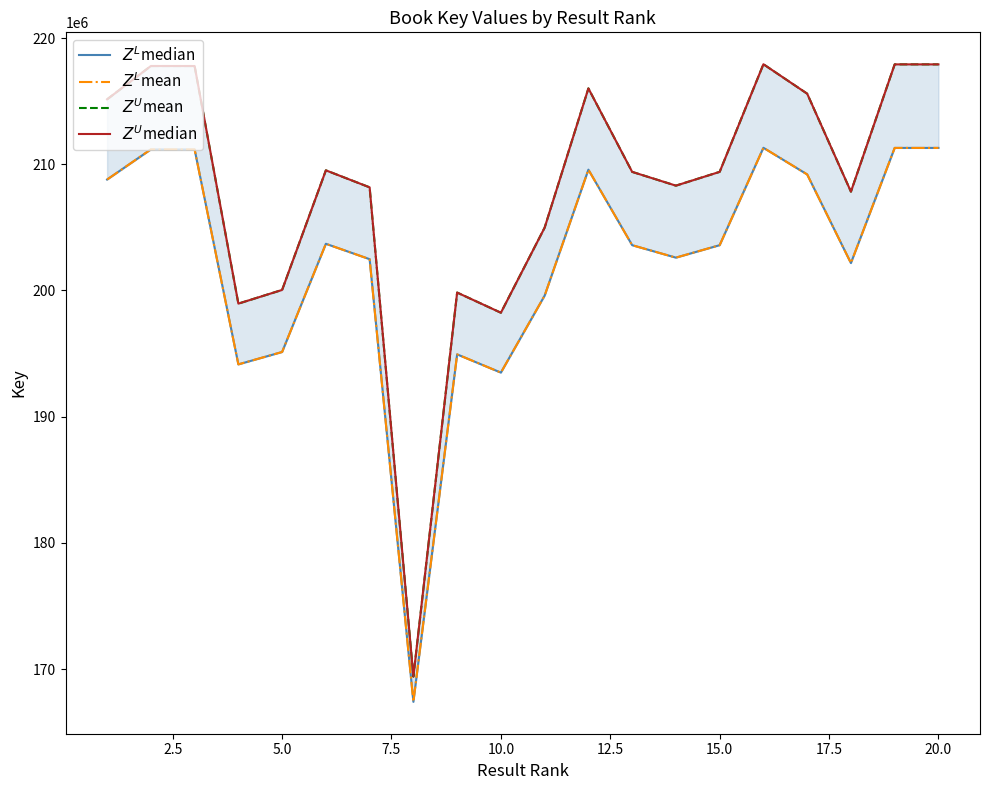

Does the chart display data point markers on the line(s)?

No